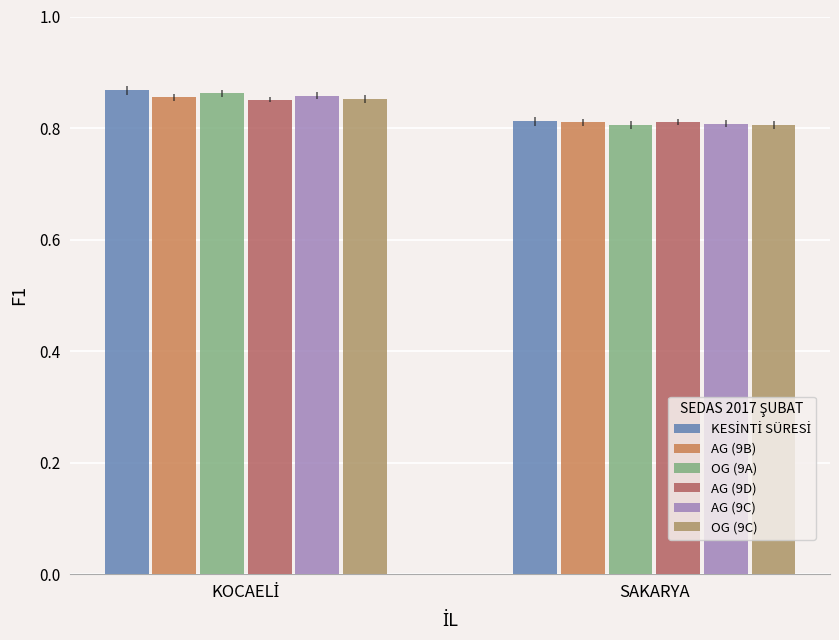

Is it true that OG (9A) equals 1.4 at SAKARYA?

False